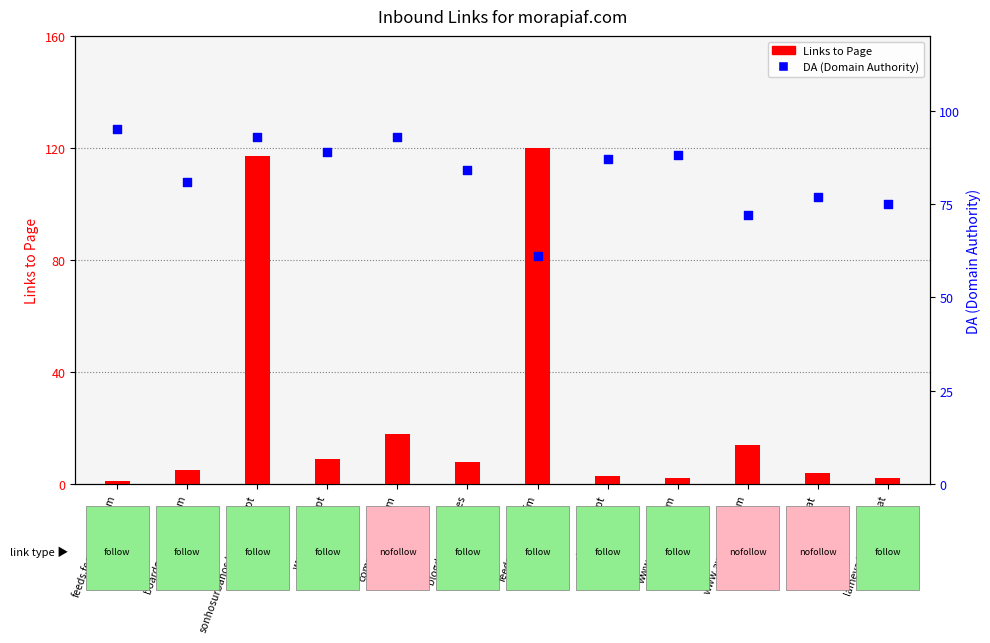

At how many categories does at least one series exceed 101?

2